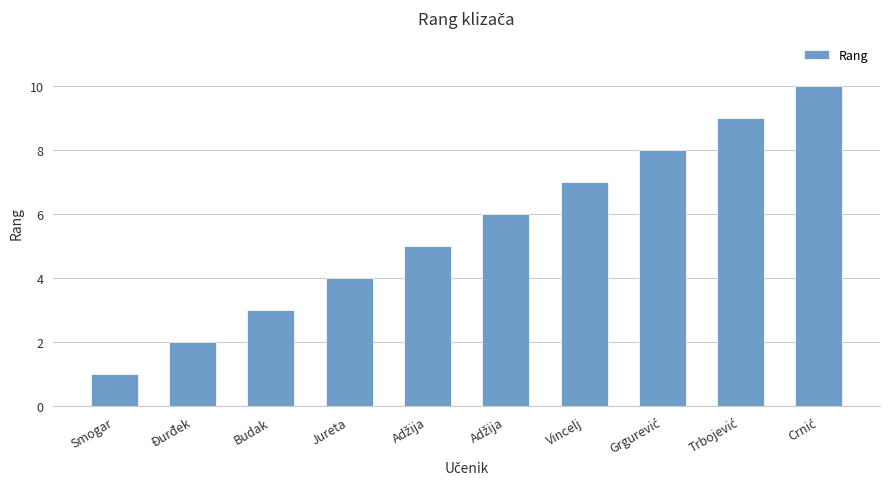

What is the difference between the values at Jureta and Budak?

1